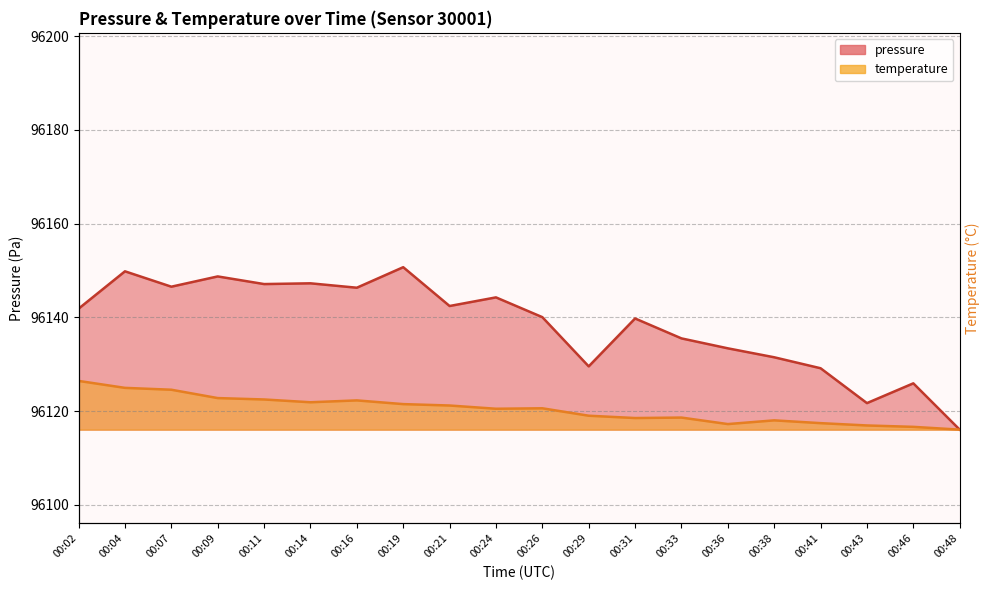

What is the average value of the pressure series?

96138.4